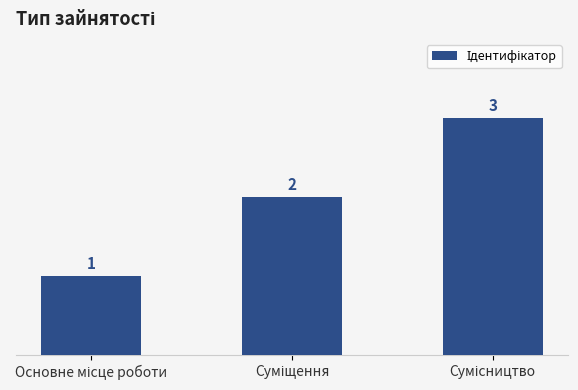

What is the minimum value shown in the chart?

1